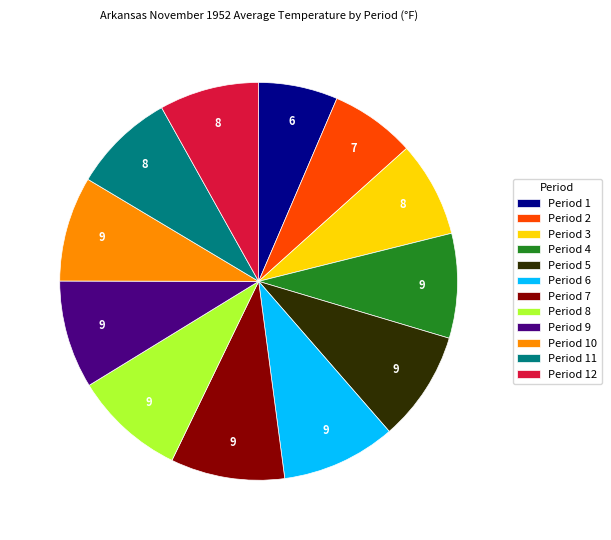

How many segments does this pie chart have?

12